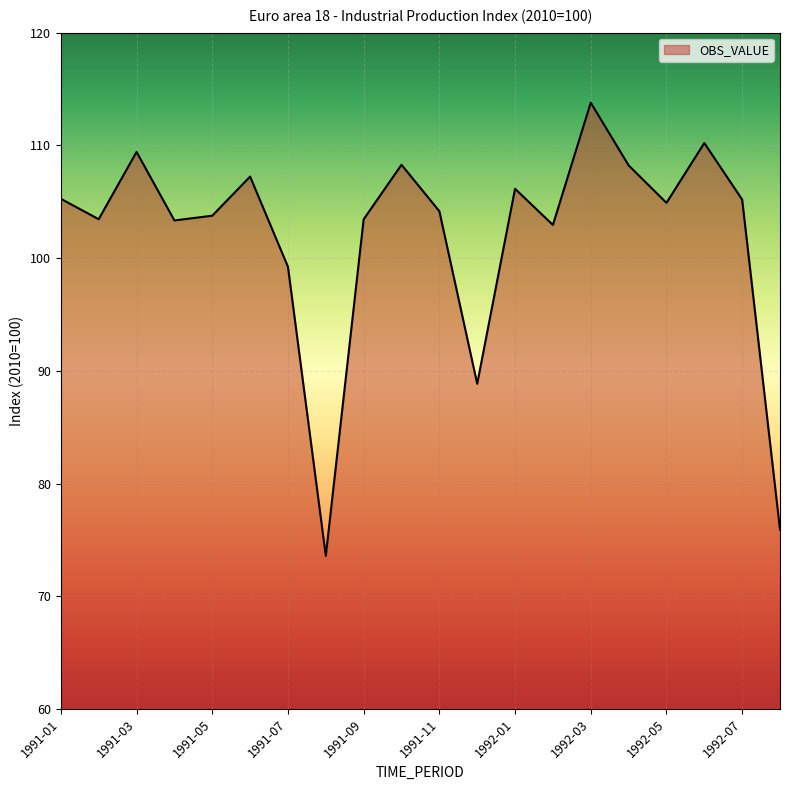

What is the smallest value displayed?

73.6